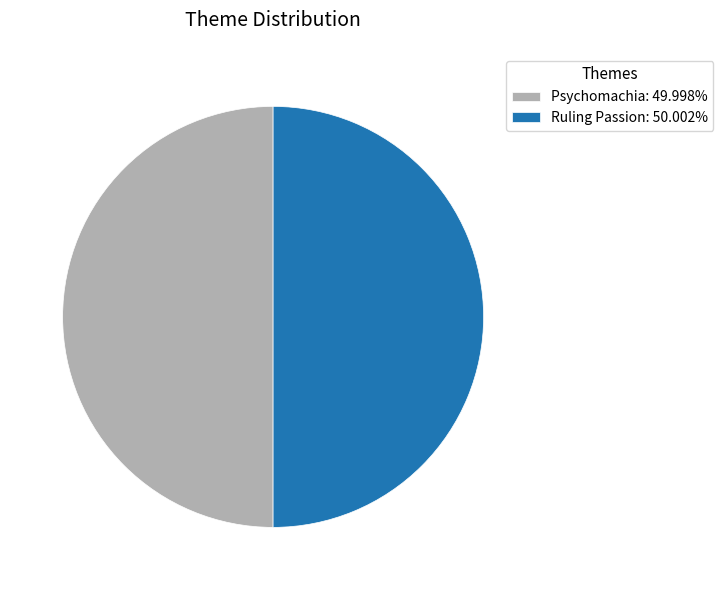

Combined, do Psychomachia and Ruling Passion account for over 50%?

Yes